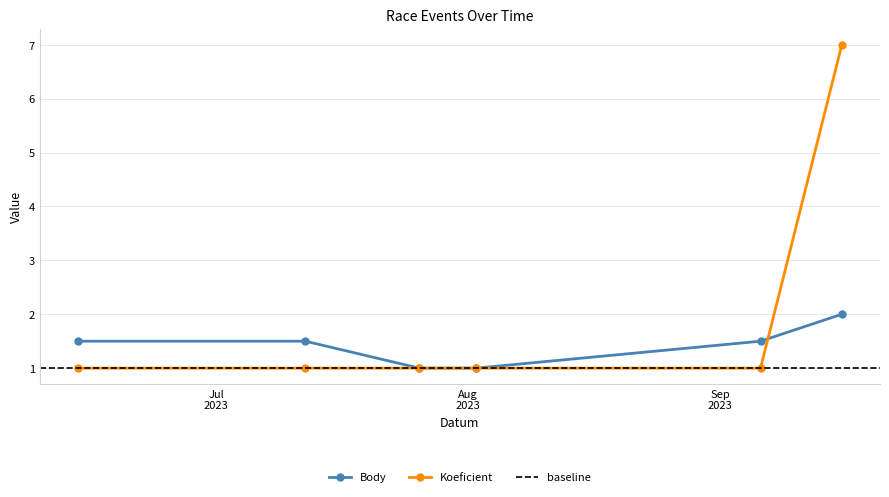

Which category has the lowest value across all series?

2023-07-26